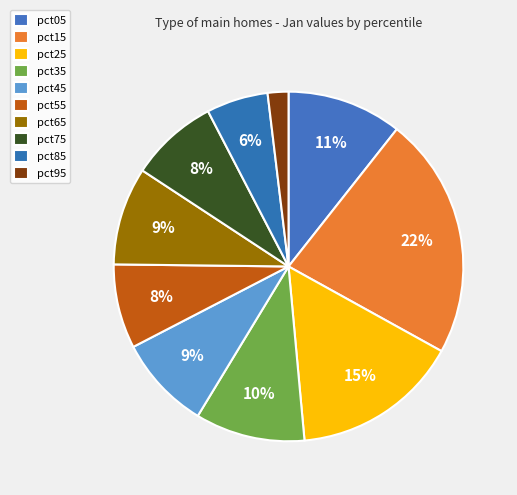

Which slice is the smallest?

pct95